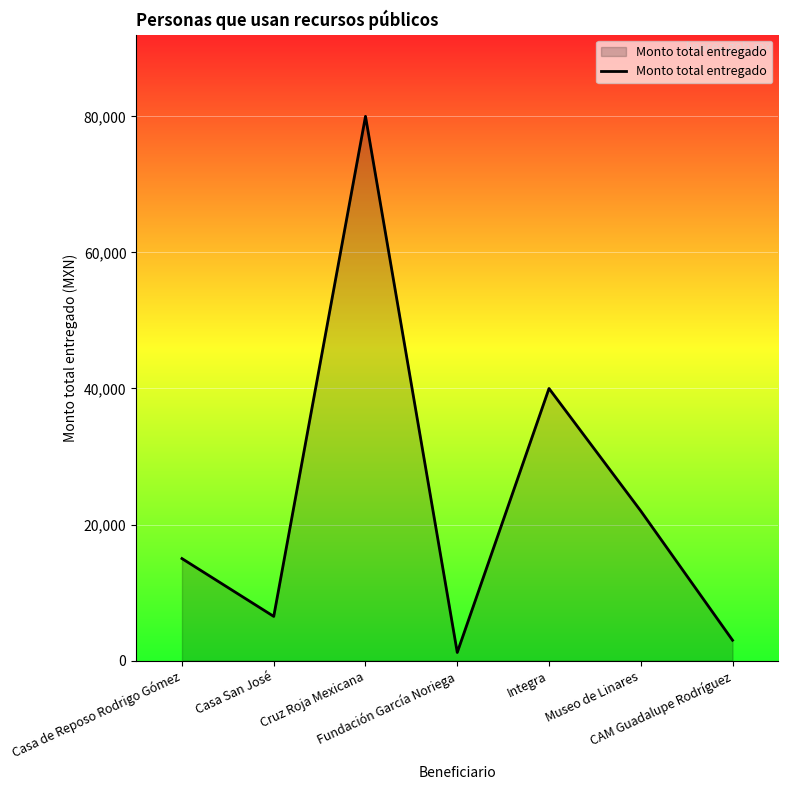

Reading left to right, transcribe all the data shown in this chart.

15000	6500	80000	1200	40000	22000	3000